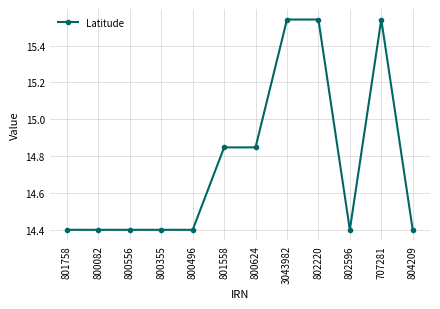

Read the value at 804209.

14.4